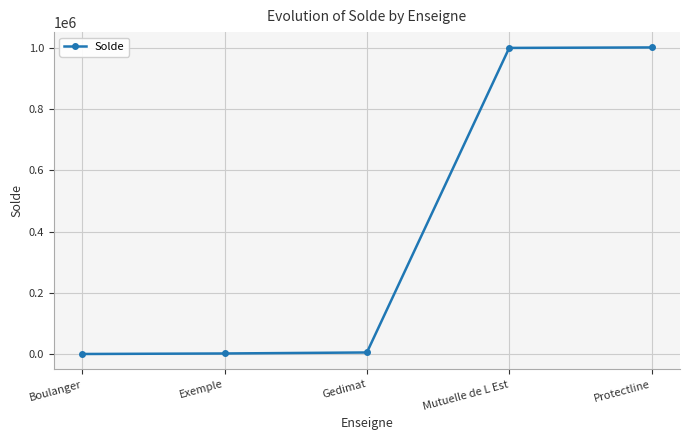

Does the chart have visible grid lines?

Yes